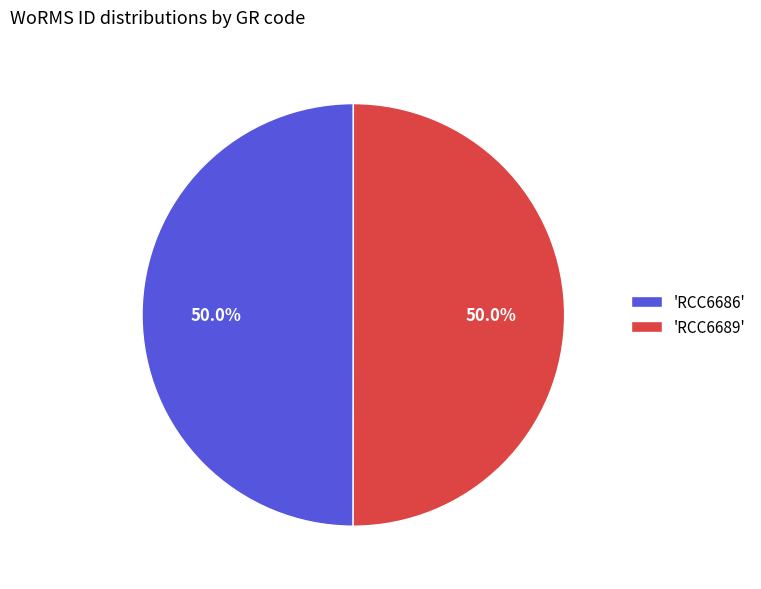

How many slices are in this pie chart?

2